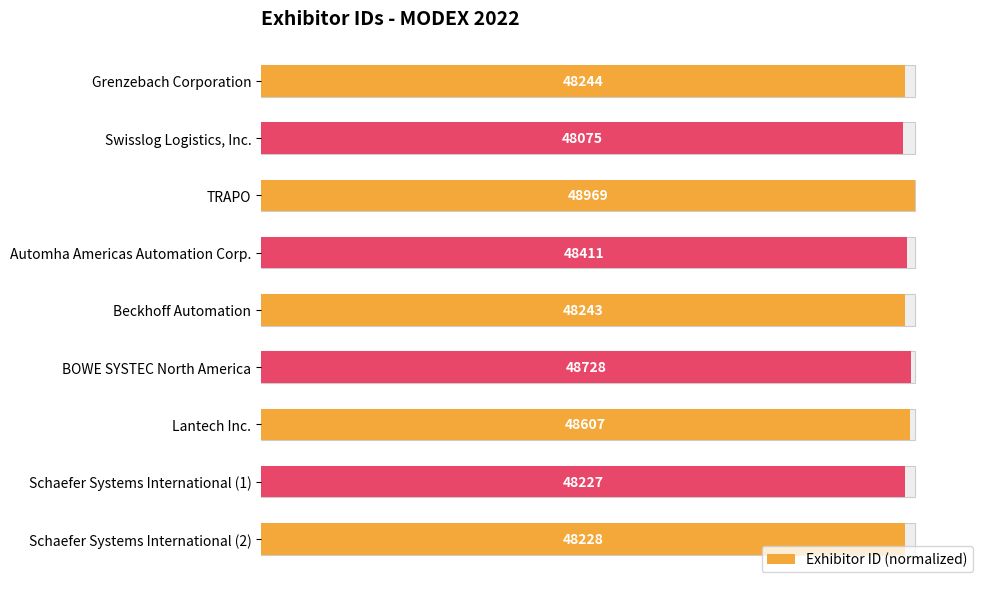

Does the chart contain stacked bars?

No